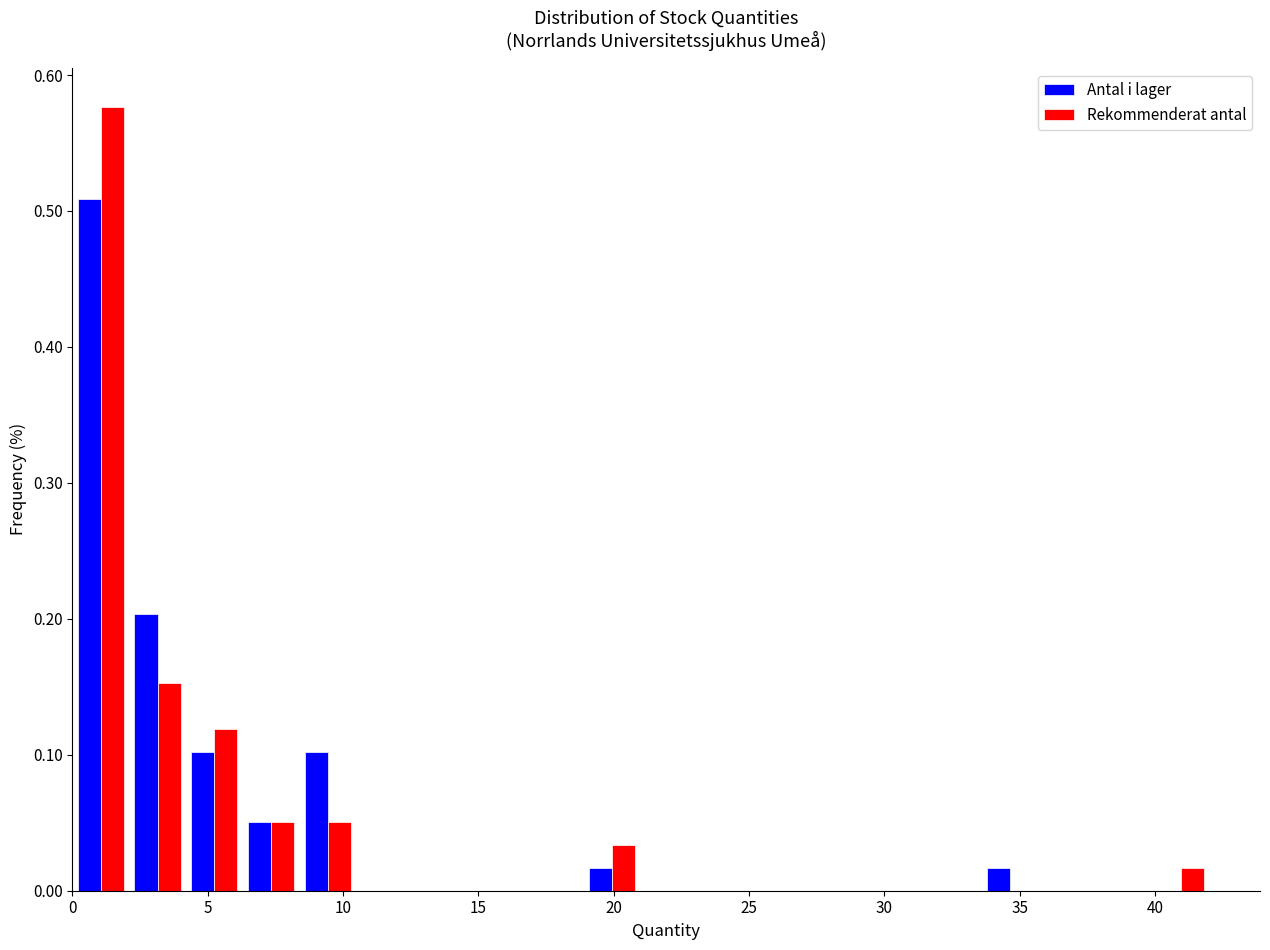

What is the height of the Antal i lager bar covering 0.0 to 2.1 on the x-axis? Neither the bar edges nor the heights are printed on the chart, so give them approximately, as read against the axes.

0.51